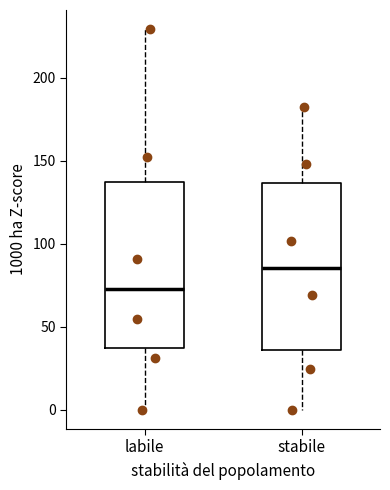

Reading left to right, transcribe this box plot: for each box, give where its median line is, the range the box spans, and where its two whiskers end, as read against the y-axis. The values are not printed on the chart, so give them approximately, as read against the axis.

labile: median 75, box 35 to 135, whiskers 0 to 230
stabile: median 85, box 35 to 135, whiskers 0 to 185